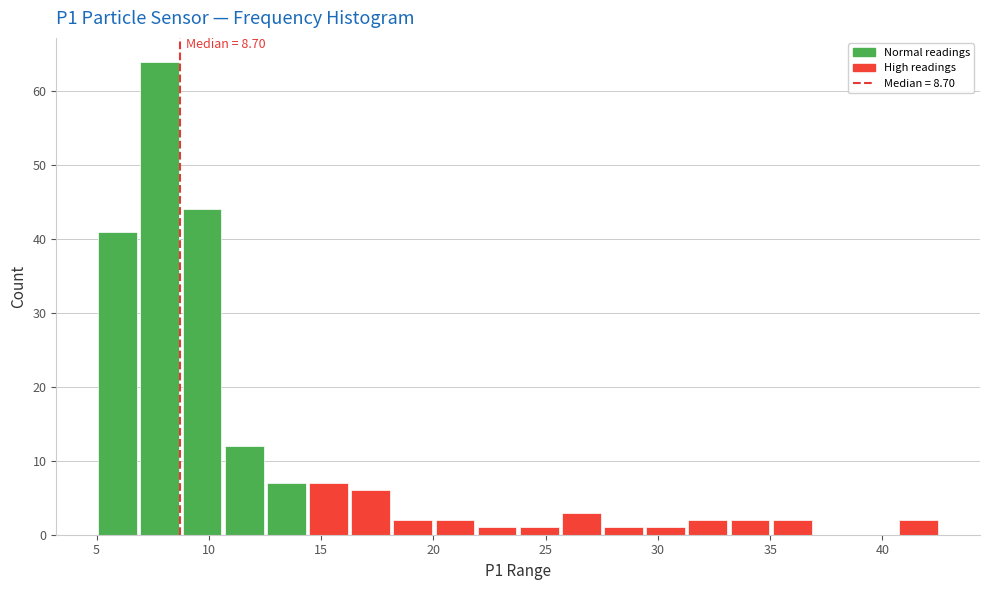

Around what value on the x-axis is the tallest bar? Give the approximate position of its centre, as read against the axis.

8.0